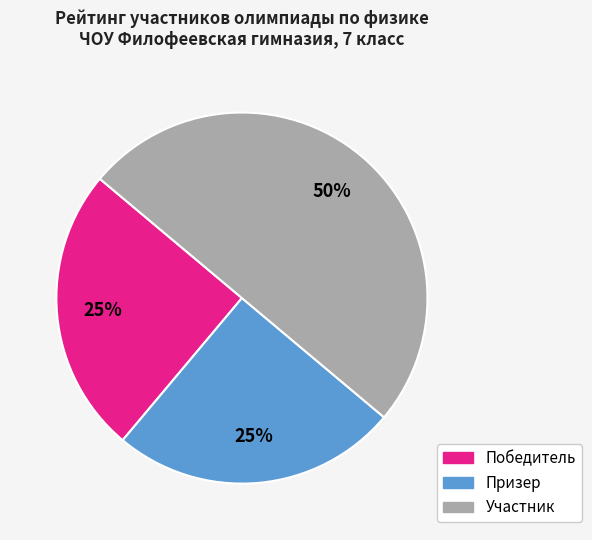

Count the number of slices in the pie.

3